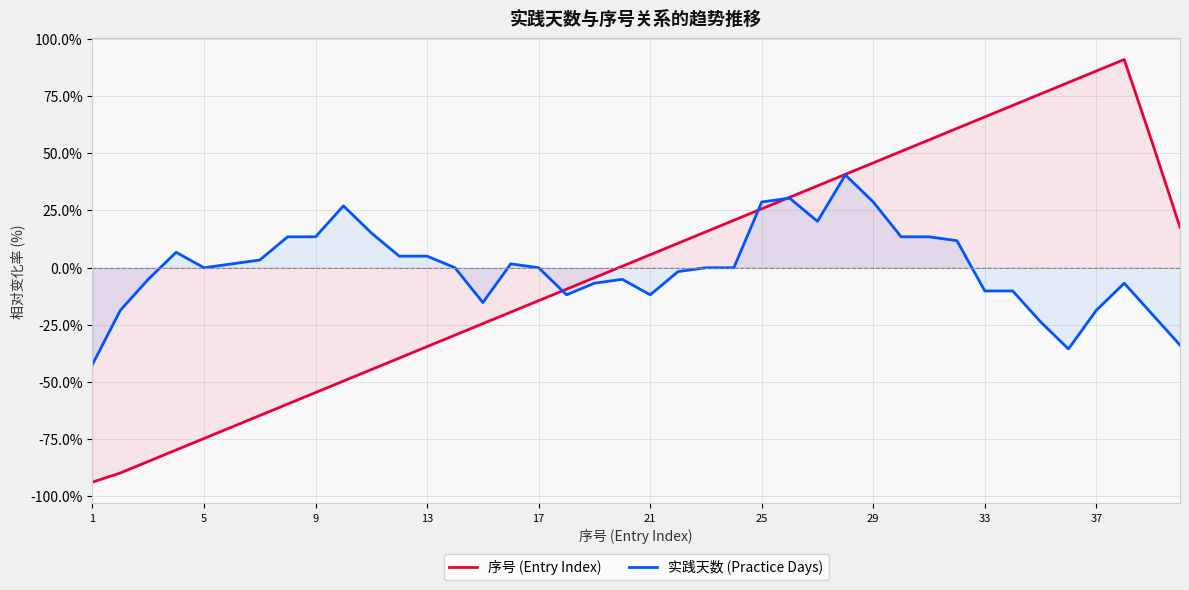

The 实践天数 (Practice Days) series shows 28.7 at 25. True or false?

True